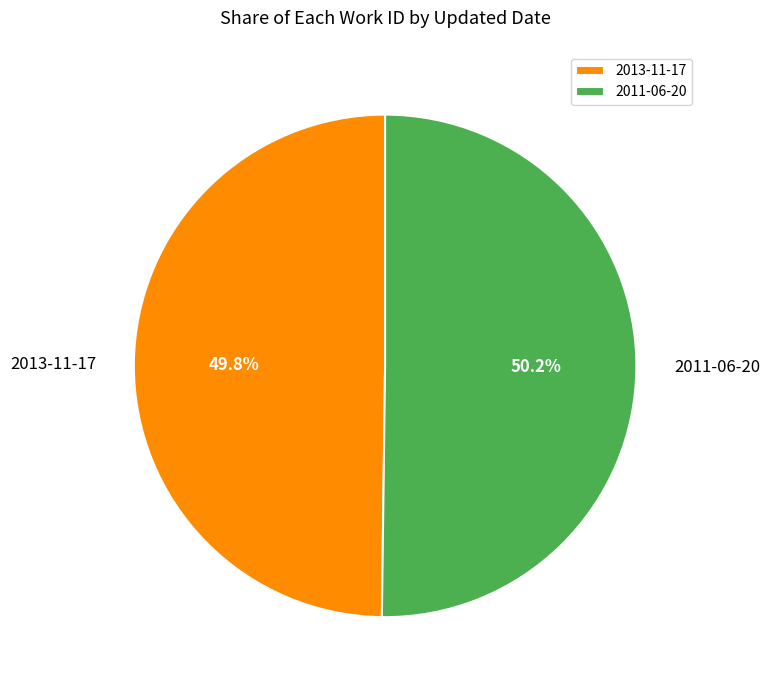

Count the number of slices in the pie.

2